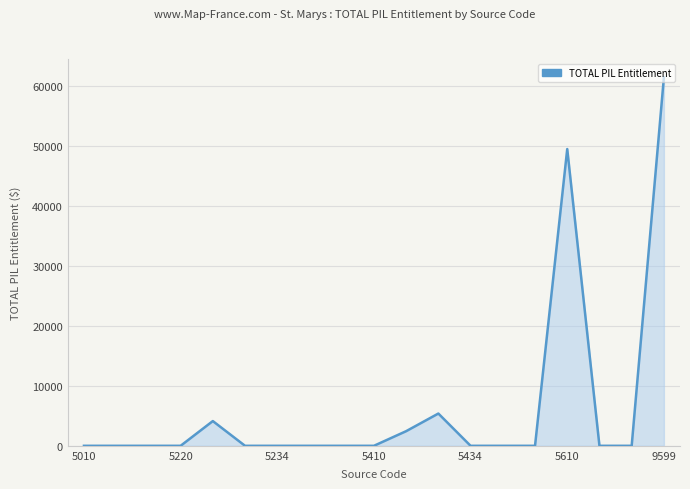

How many lines are shown in the chart?

1